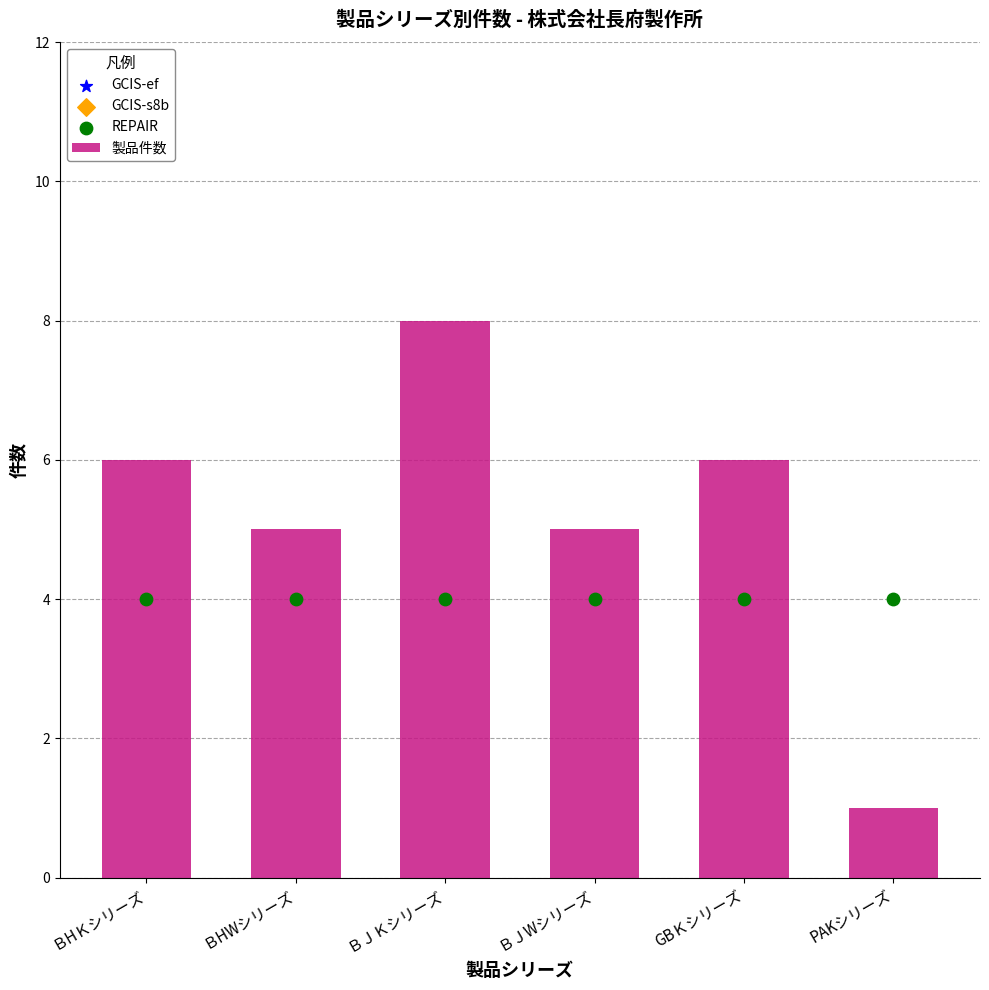

At how many categories does at least one series exceed 6?

6